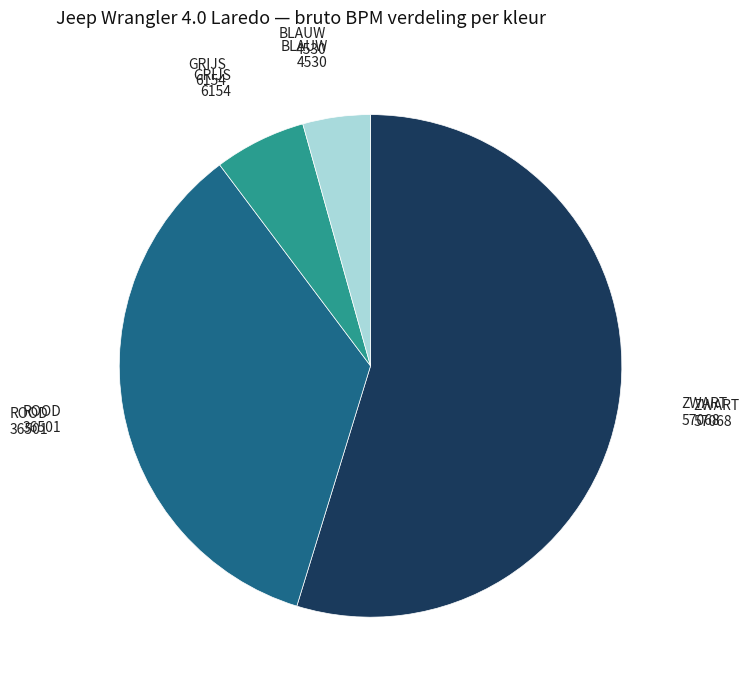

Is there any slice that represents more than half of the pie?

Yes